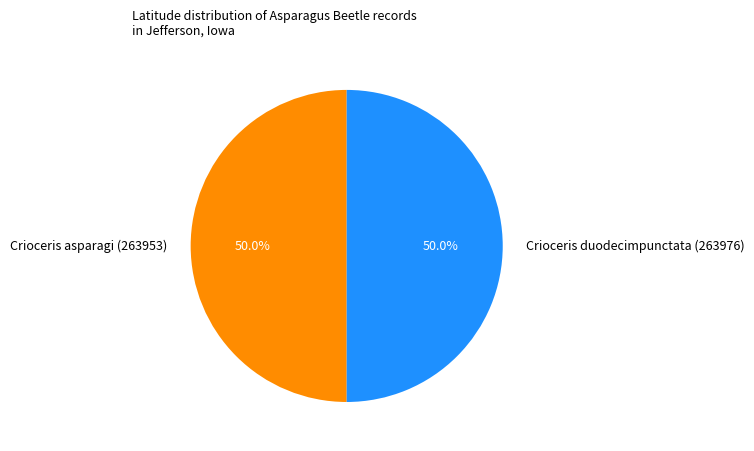

How much of the chart is everything except Crioceris duodecimpunctata (263976)?

50.0%